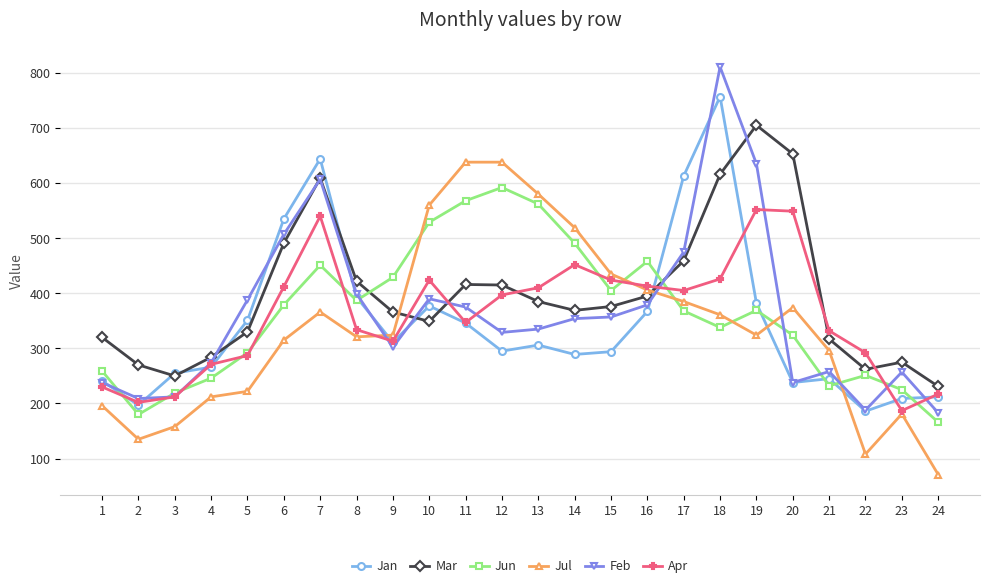

Rank the series at 14 from lowest to highest value.

Jan, Feb, Mar, Apr, Jun, Jul